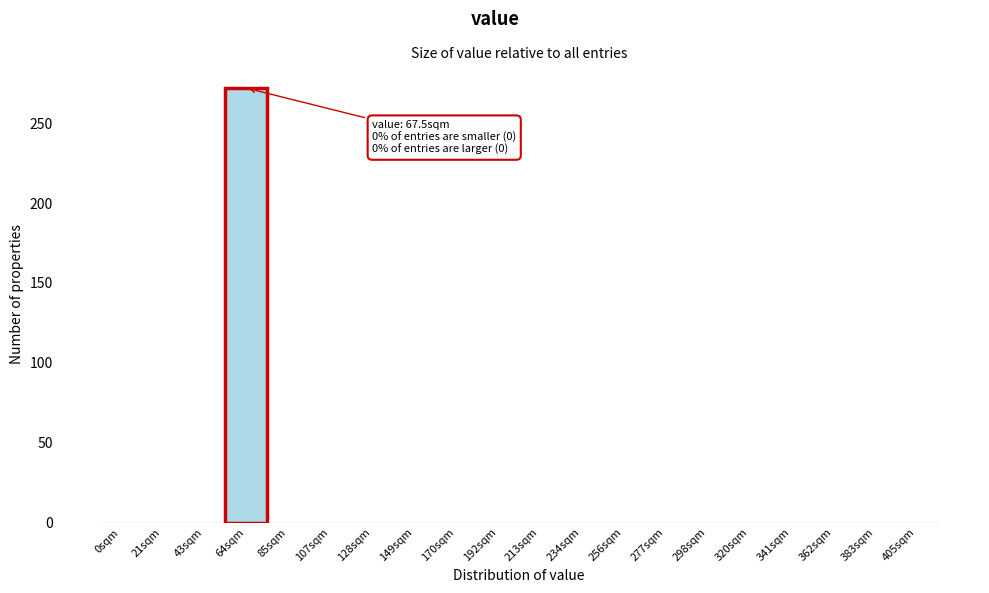

Reading right to left, what are all the values shown in this chart?

405sqm=0	383sqm=0	362sqm=0	341sqm=0	320sqm=0	298sqm=0	277sqm=0	256sqm=0	234sqm=0	213sqm=0	192sqm=0	170sqm=0	149sqm=0	128sqm=0	107sqm=0	85sqm=0	64sqm=272	43sqm=0	21sqm=0	0sqm=0